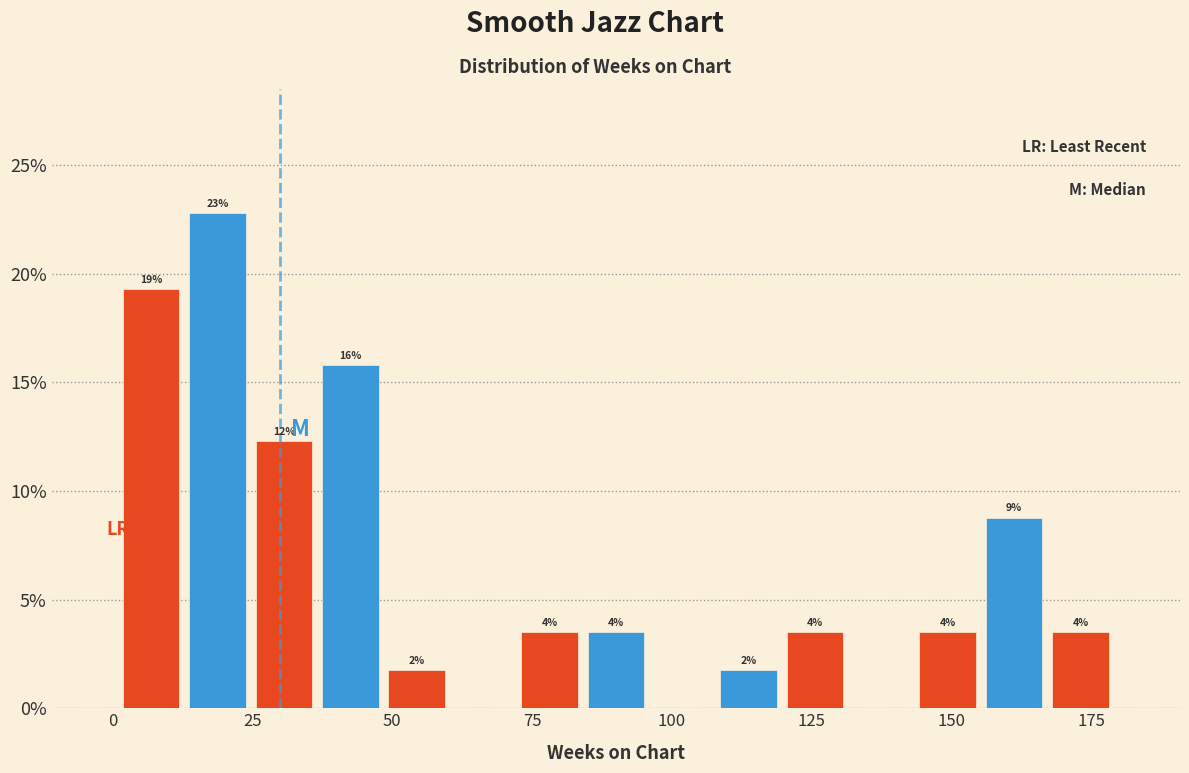

Around what value on the x-axis is the tallest bar? Give the approximate position of its centre, as read against the axis.

20